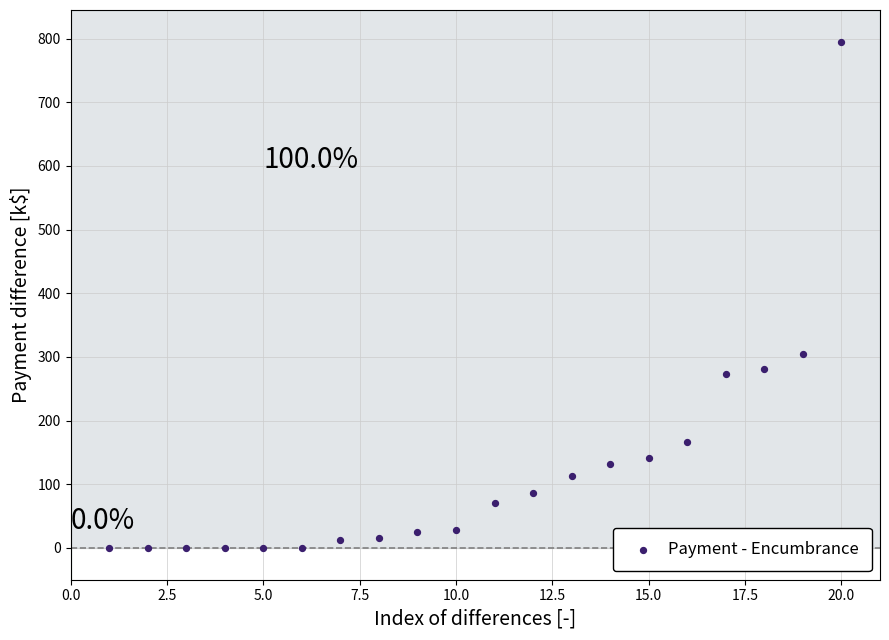

What Y value in the scatter plot is closest to 397?

305.1